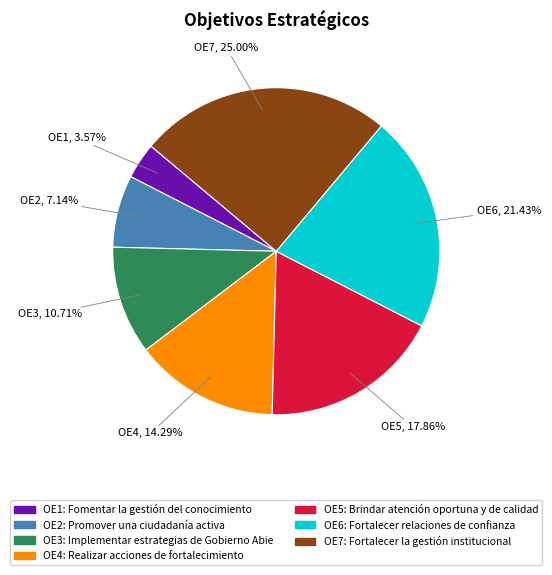

Does any single category account for the majority?

No